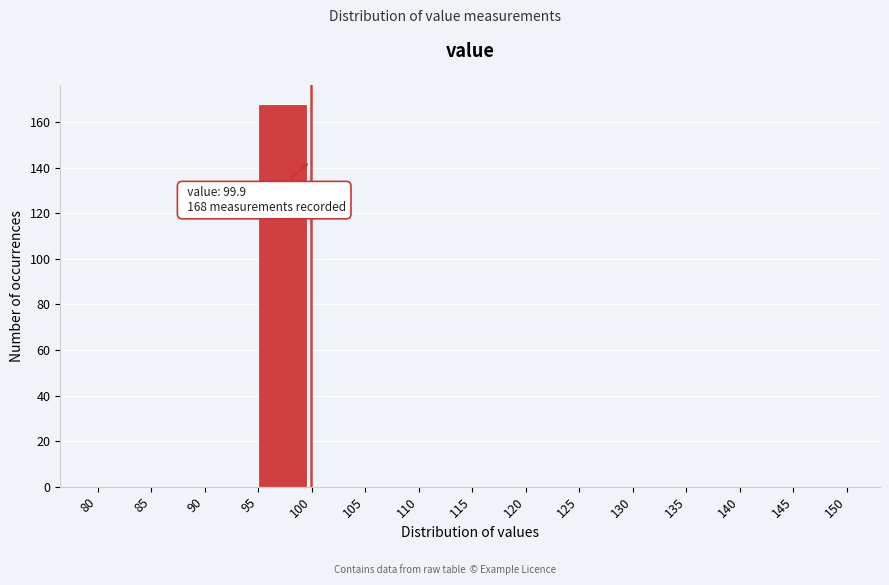

Over which range of the x-axis is the bar tallest?

95 to 100